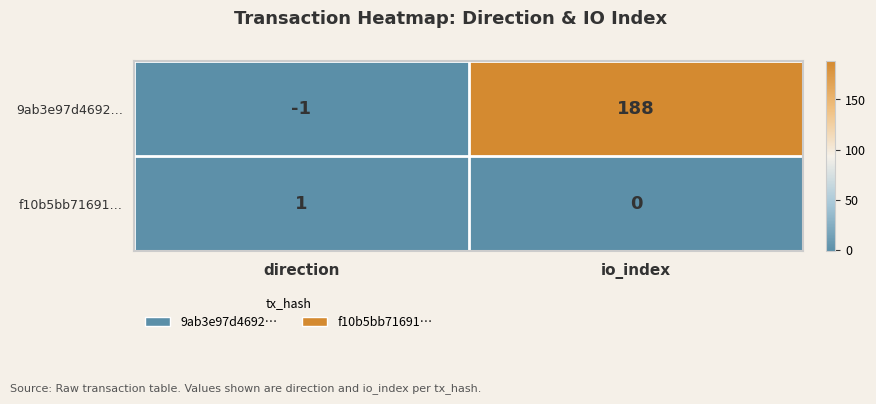

True or false: 9ab3e97d4692… has a value of 188 at io_index.

True